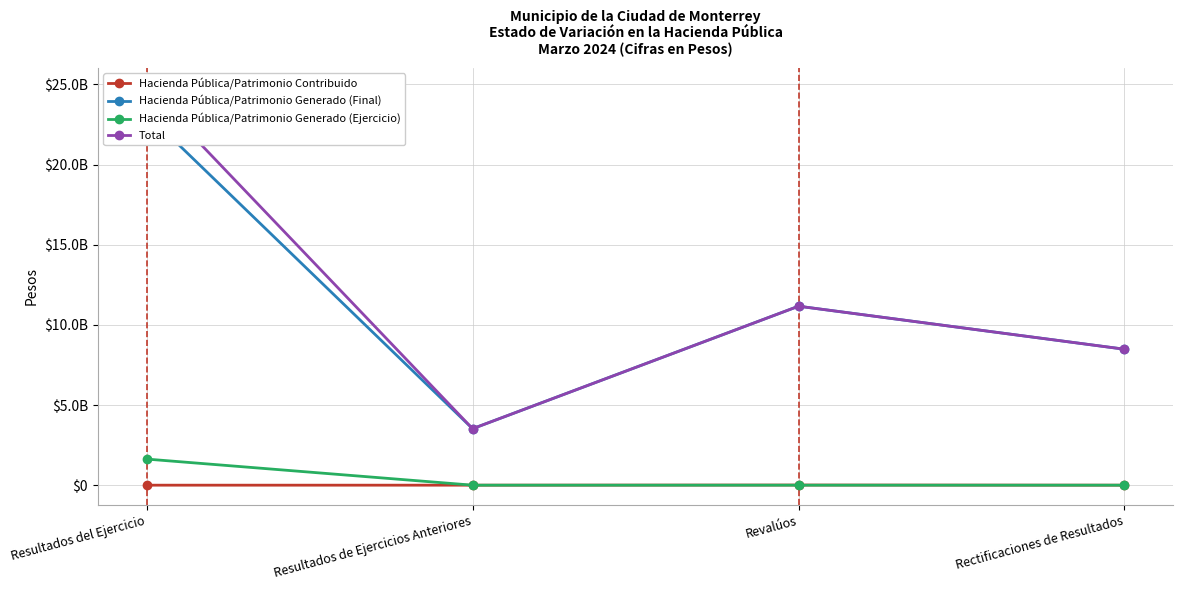

Where does the Total series first go above 11164141474?

Resultados del Ejercicio